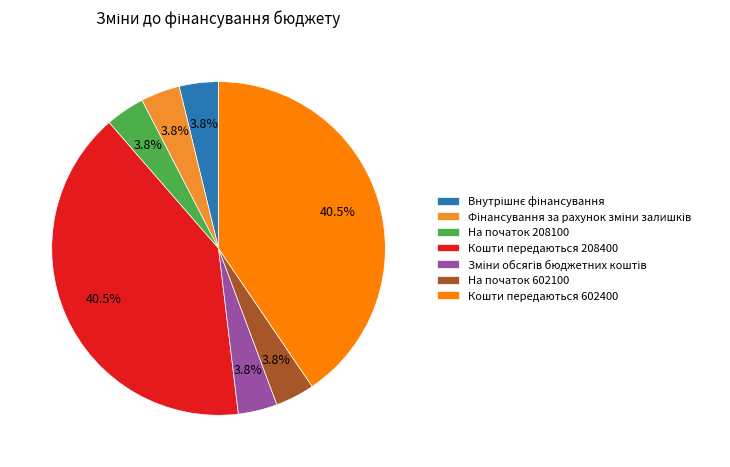

Is there any slice that represents more than half of the pie?

No